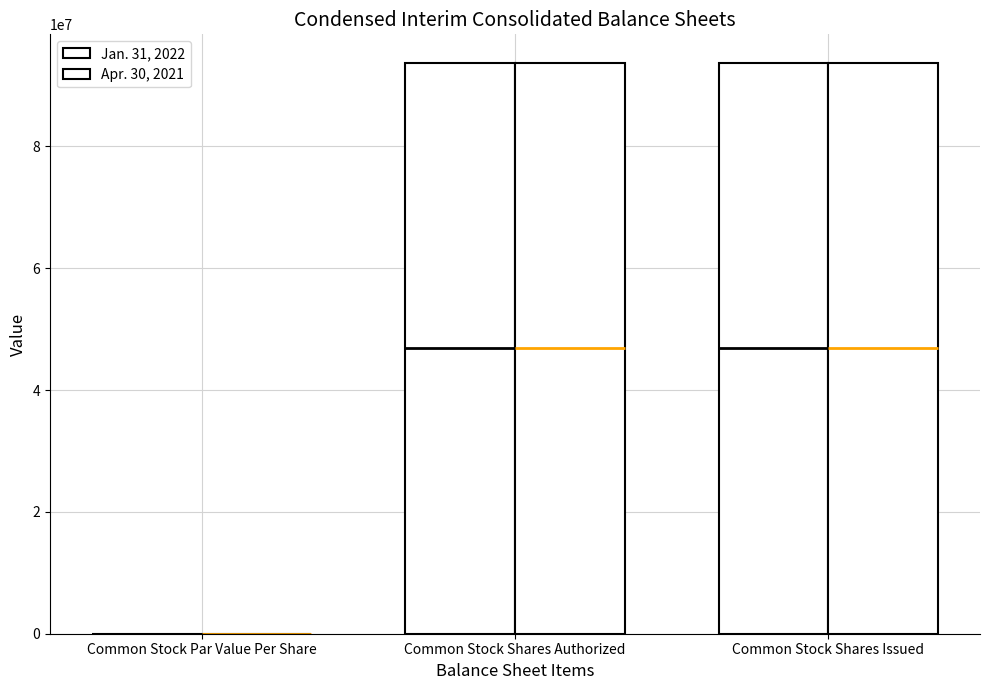

What is the sum of the Jan. 31, 2022 values at Common Stock Shares Issued and Common Stock Par Value Per Share?

93730212